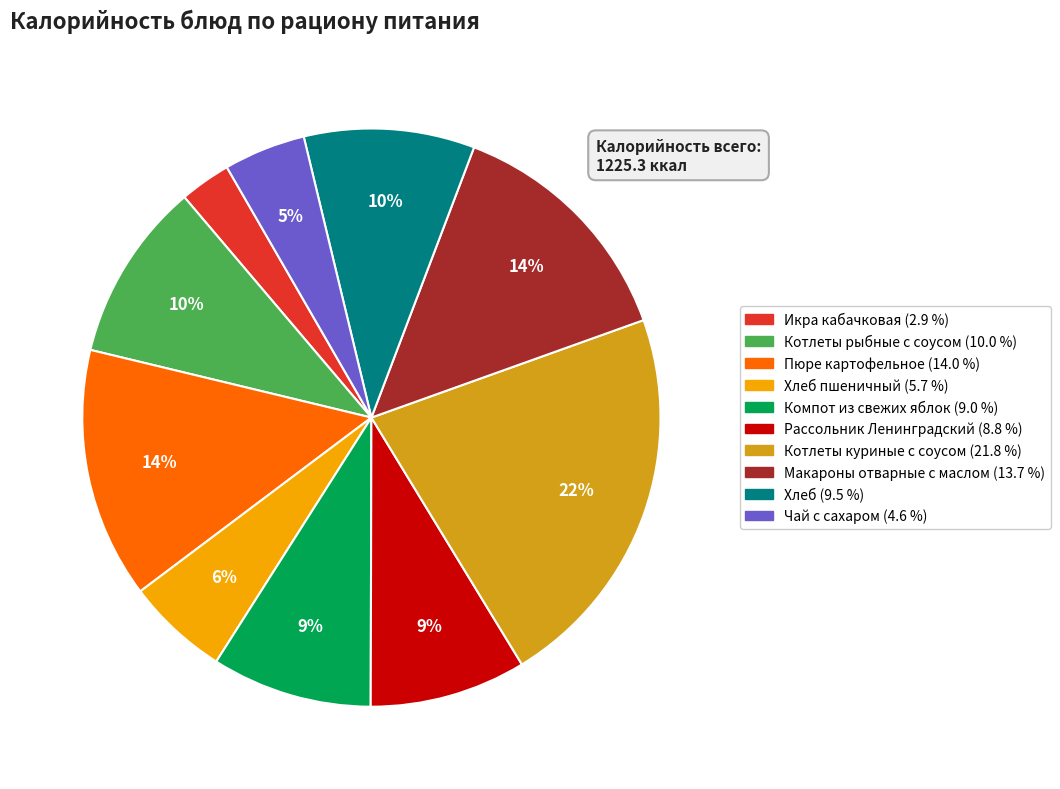

Count the number of slices in the pie.

10